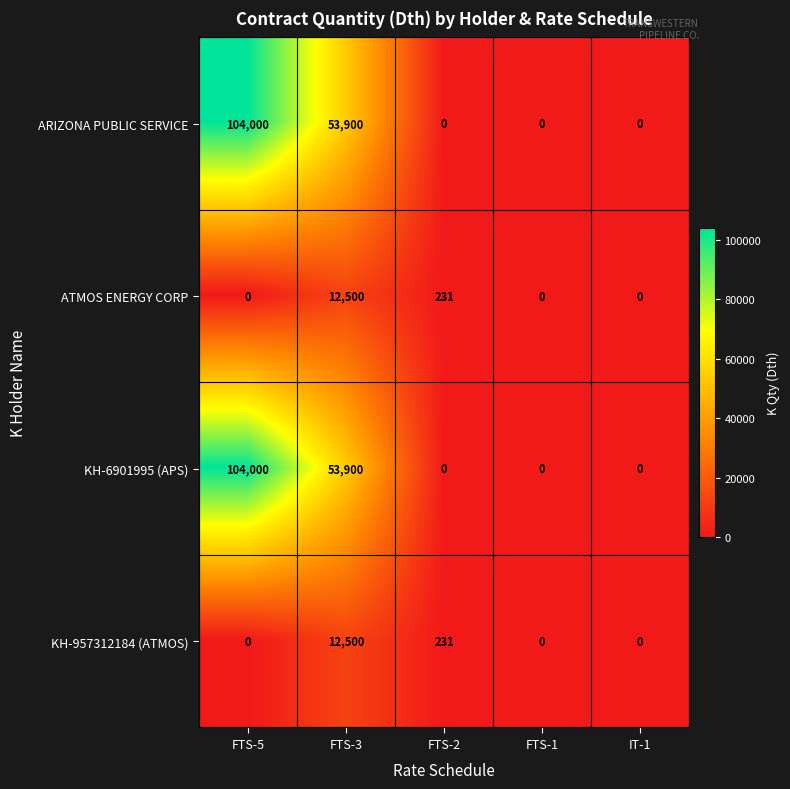

Reading right to left, transcribe all the data shown in this chart.

ARIZONA PUBLIC SERVICE: 0	0	0	53900	104000
ATMOS ENERGY CORP: 0	0	231	12500	0
KH-6901995 (APS): 0	0	0	53900	104000
KH-957312184 (ATMOS): 0	0	231	12500	0